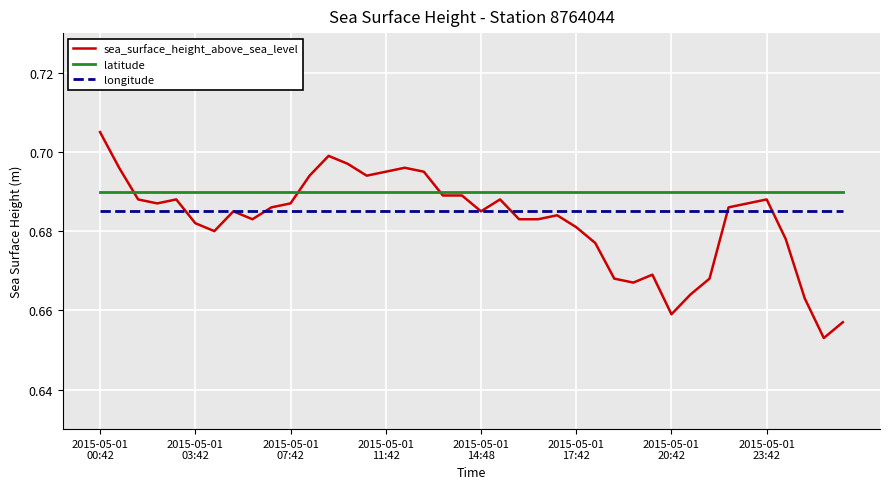

At how many categories does at least one series exceed 0?

40